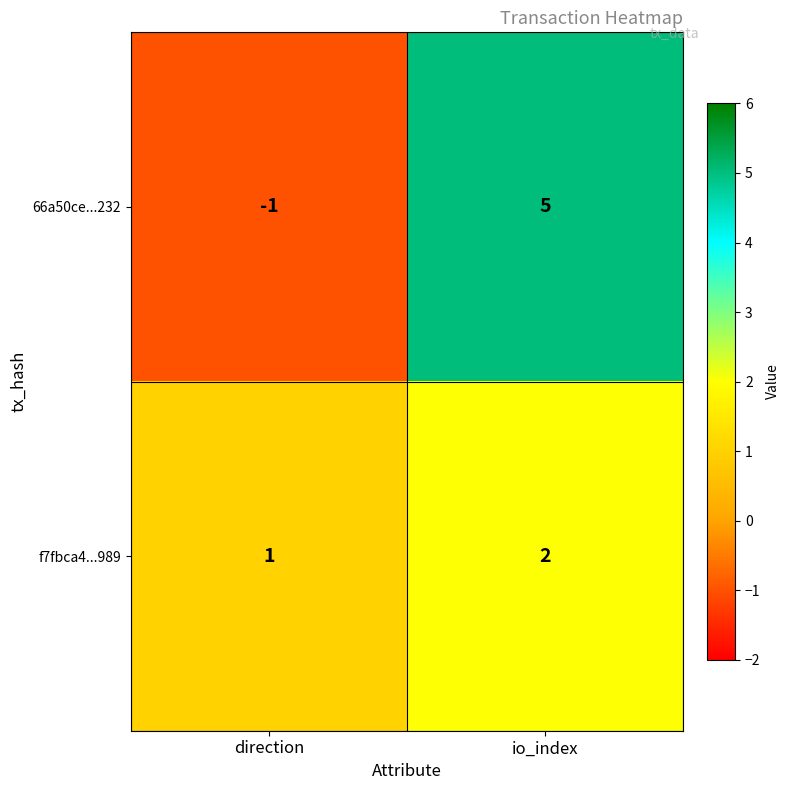

Rank the series by their average value, from lowest to highest.

f7fbca4...989, 66a50ce...232